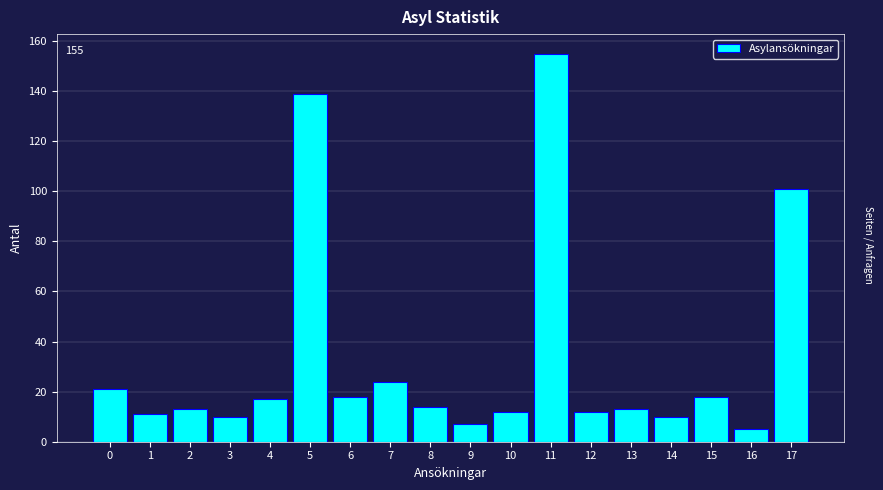

Reading left to right, extract all data points from this chart.

21	11	13	10	17	139	18	24	14	7	12	155	12	13	10	18	5	101